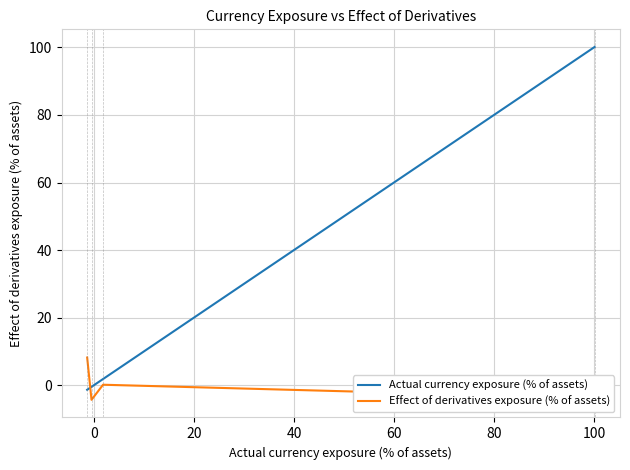

Does the chart display data point markers on the line(s)?

No